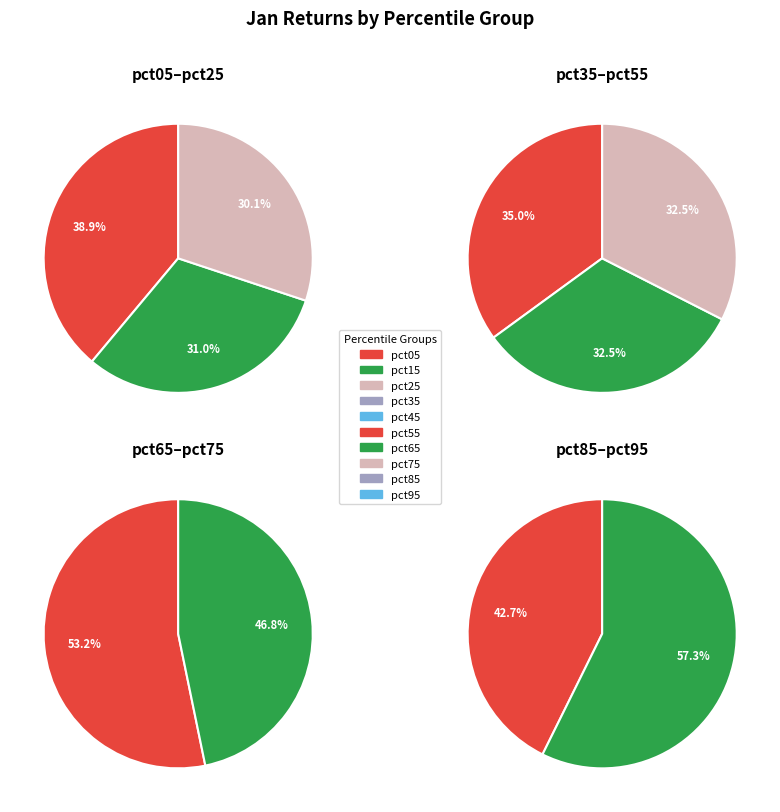

Is pct85 the majority of the pie?

No